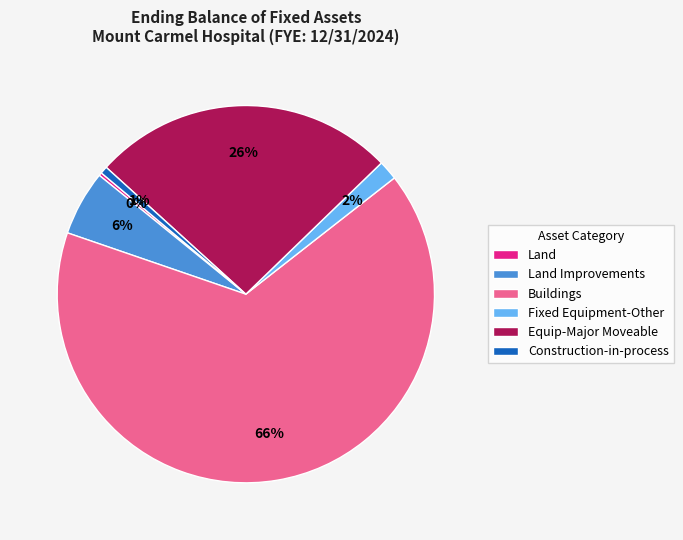

True or false: Buildings accounts for 59% of the total.

False